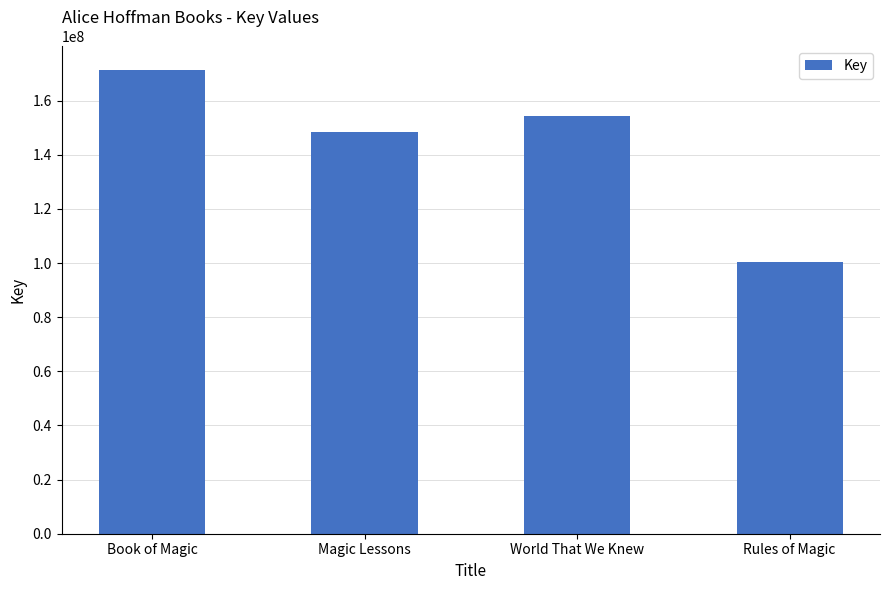

Where is the data nearest to the value 135830603?

Magic Lessons